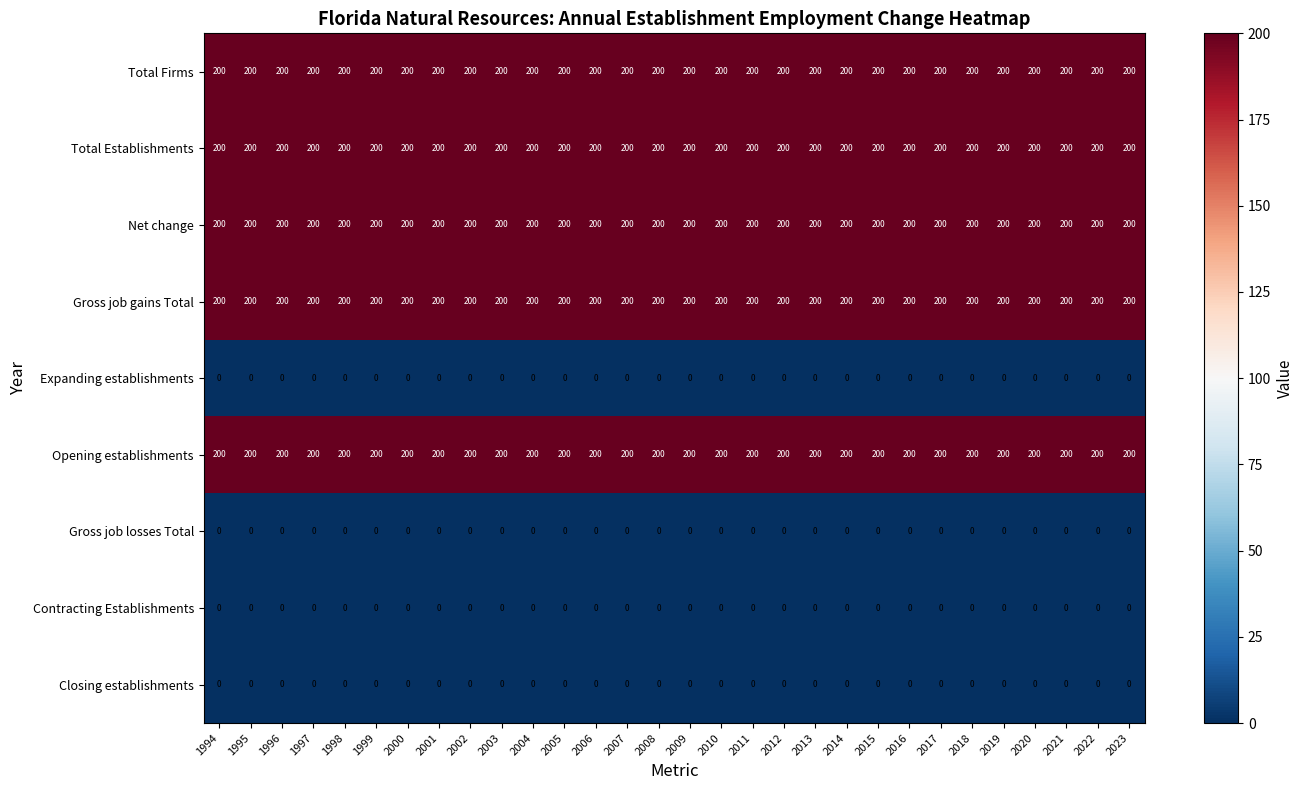

How many categories are shown in the chart?

30